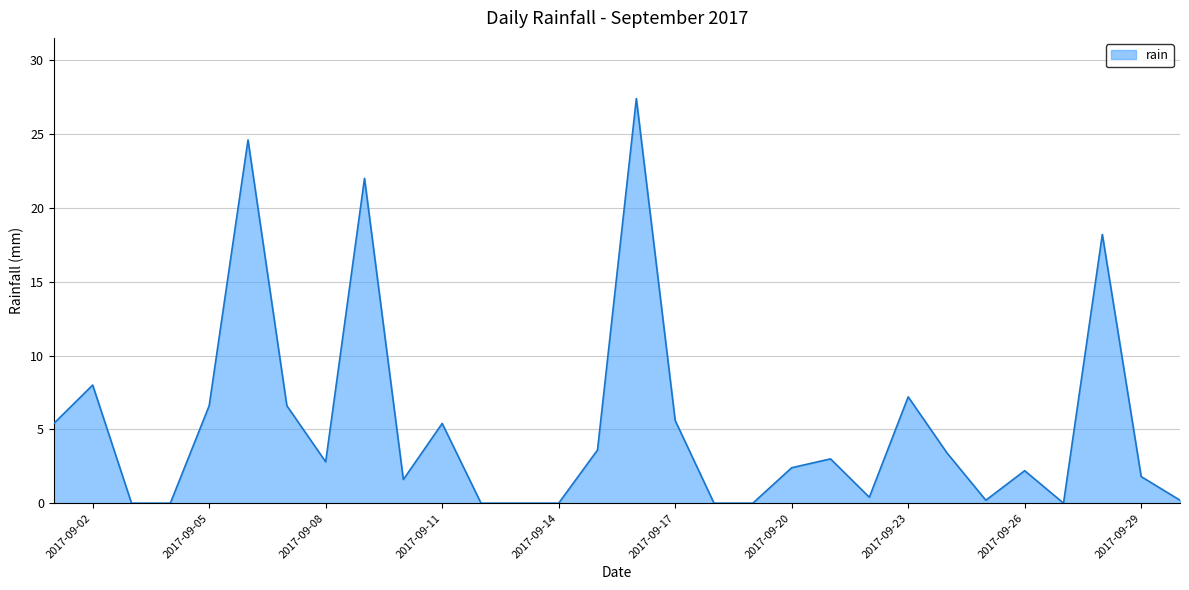

What is the greatest value displayed?

27.4